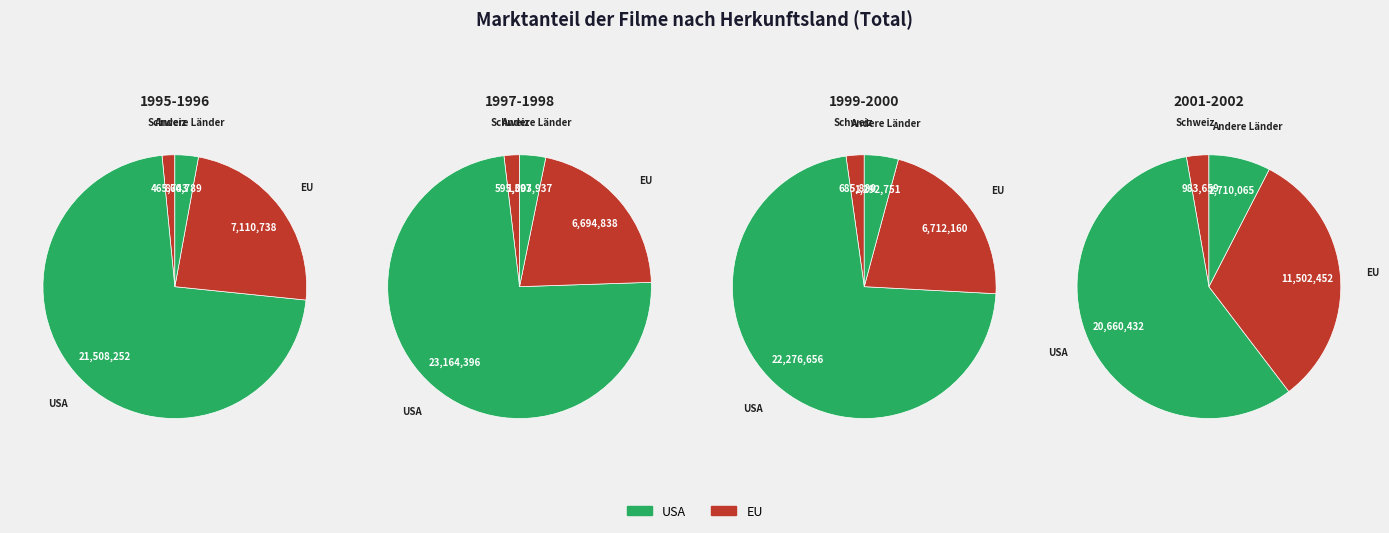

True or false: 2001 accounts for 31% of the total.

False